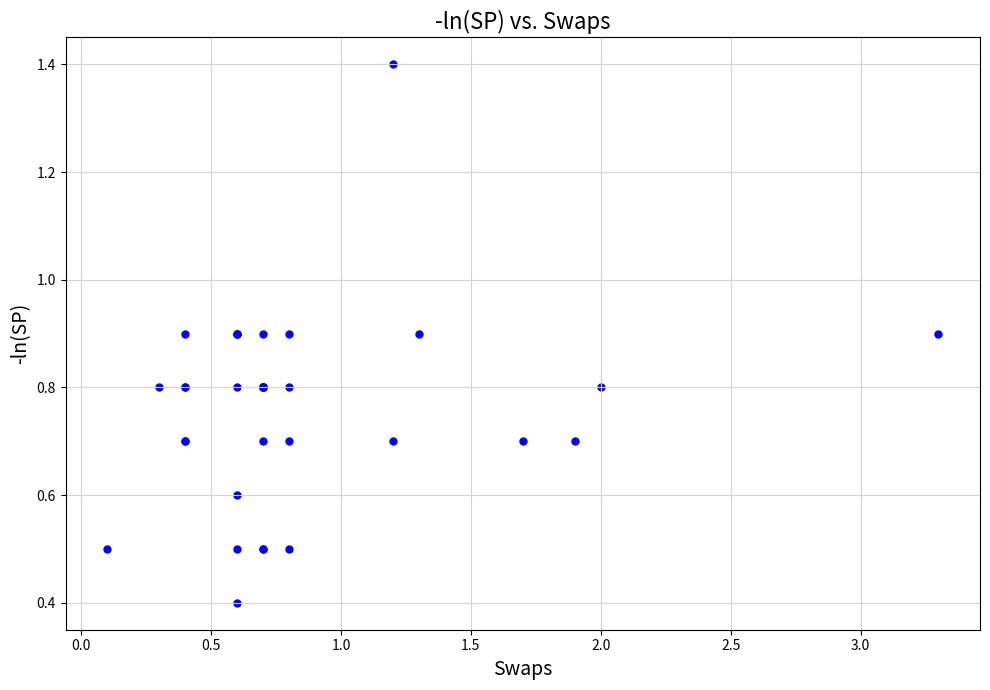

What Y value in the scatter plot is closest to 0?

0.4